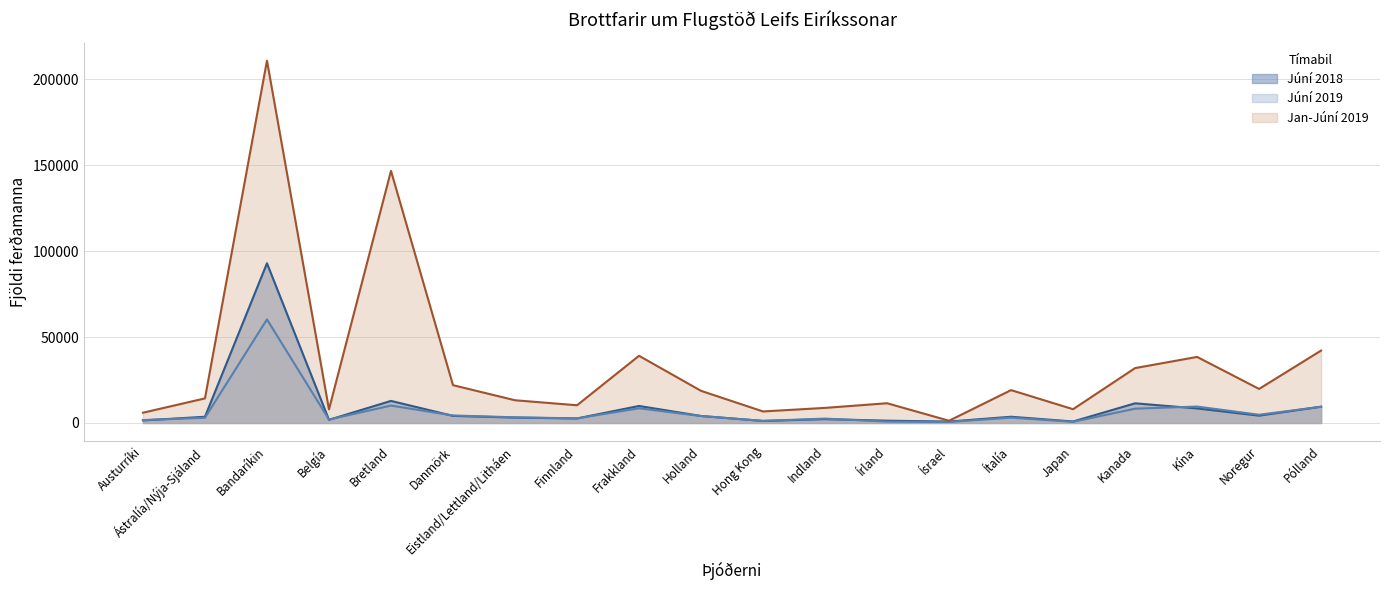

True or false: Jan-Júní 2019 and Júní 2019 cross at least once.

False